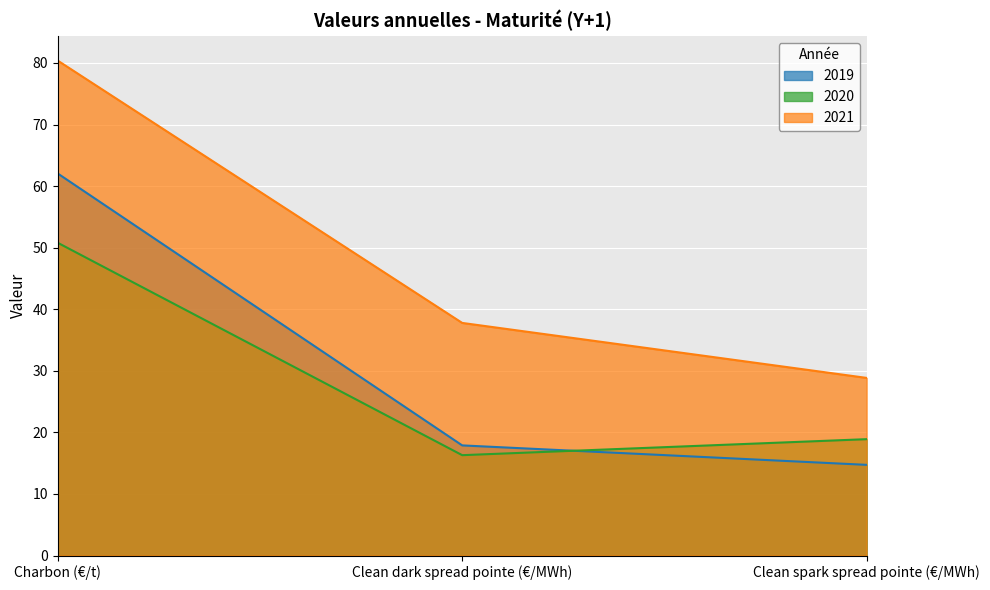

Rank the series by their maximum value, from lowest to highest.

2020, 2019, 2021